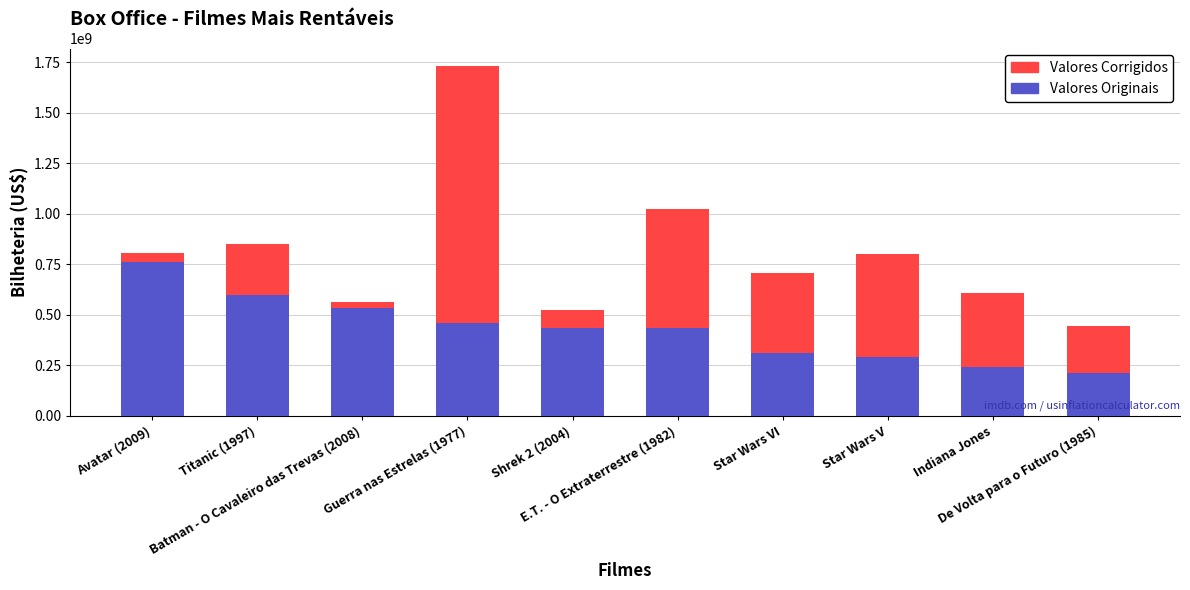

Where does the Valores Corrigidos series first go above 801679753?

Avatar (2009)